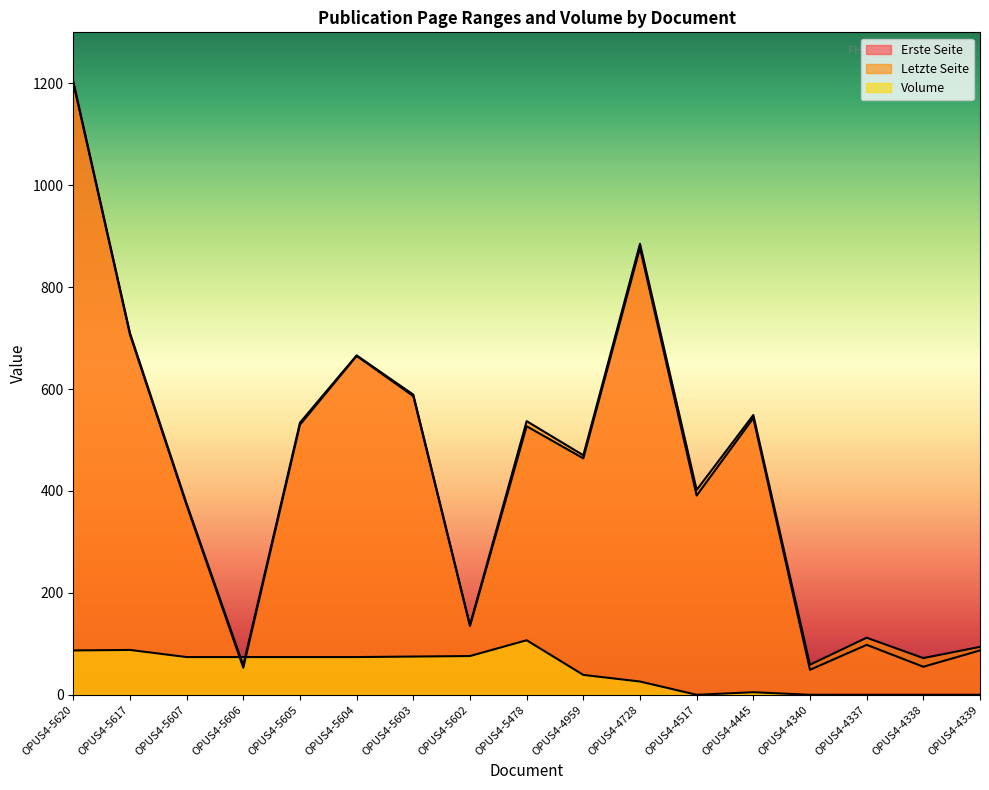

True or false: Erste Seite has a value of 858 at OPUS4-5603.

False